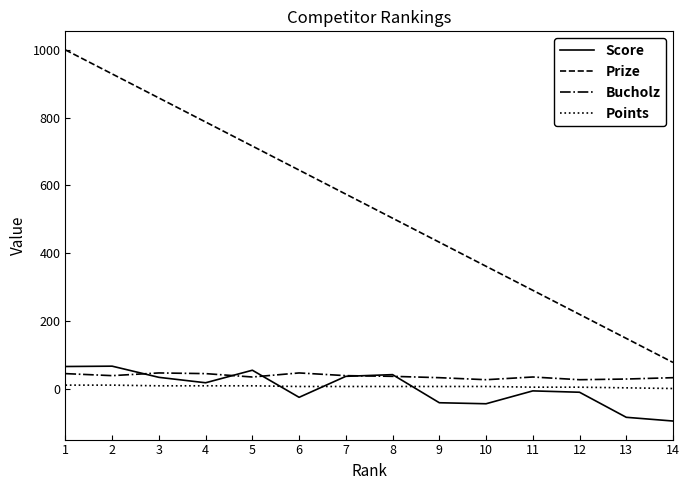

Between 7 and 12, which series saw the biggest shift?

Prize